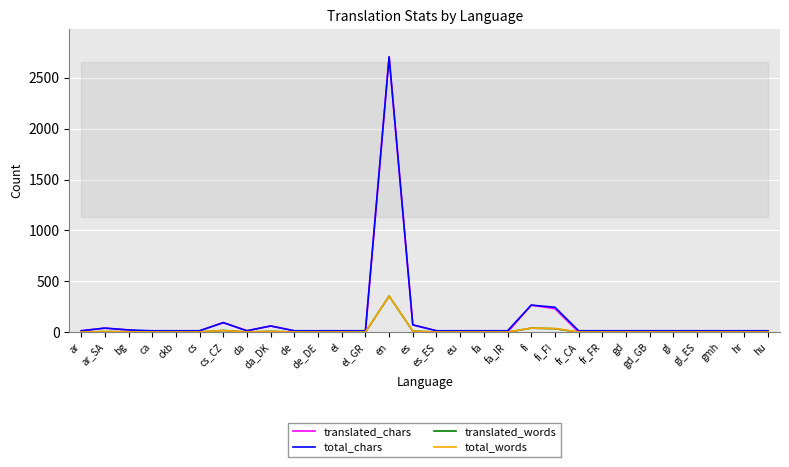

What is the average value of the total_chars series?

127